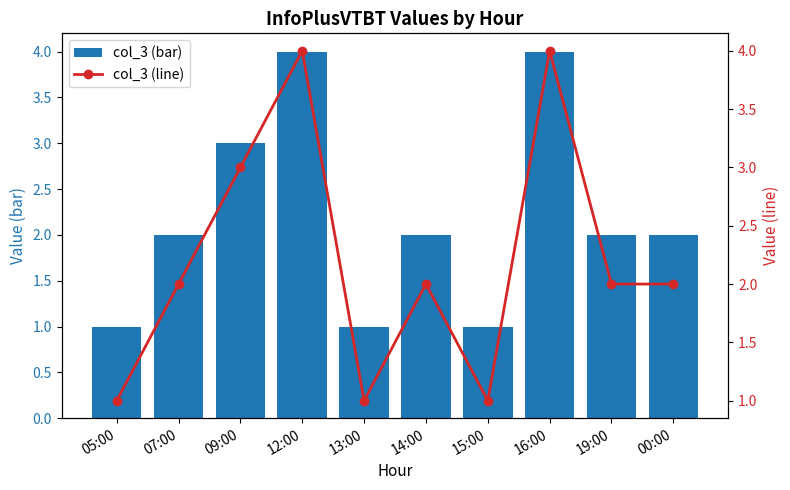

What is the value of the col_3 (bar) bar at the 5th from the left?

1